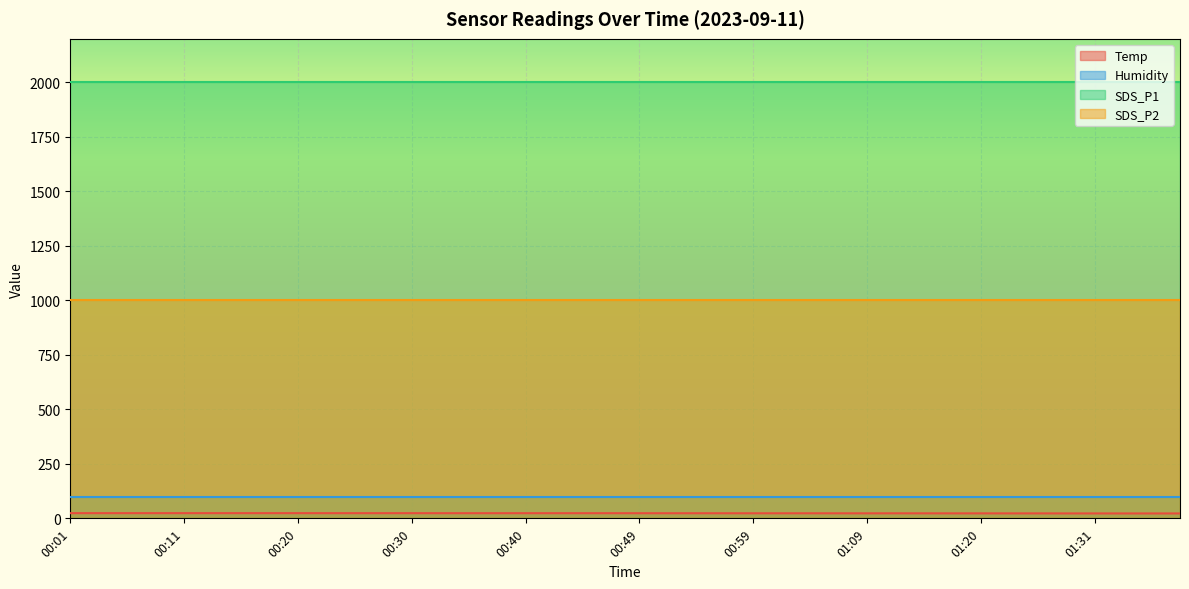

The Temp series shows 23.4 at 00:52. True or false?

True